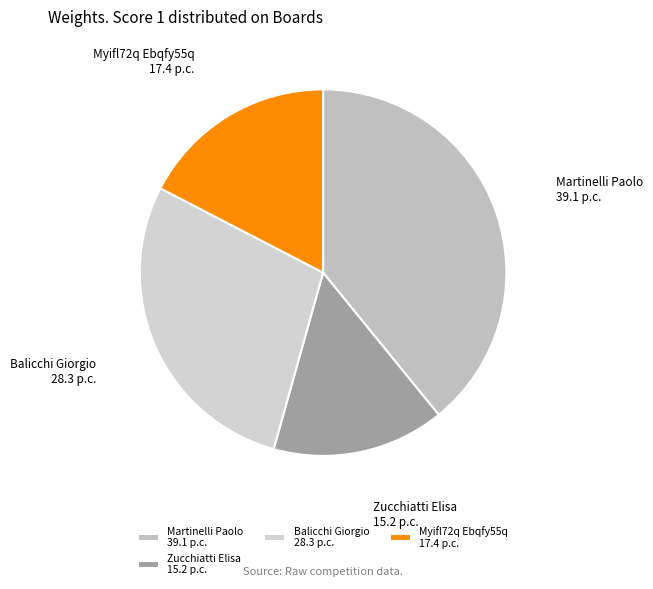

Which slice is the largest?

Martinelli Paolo 39.1 p.c.